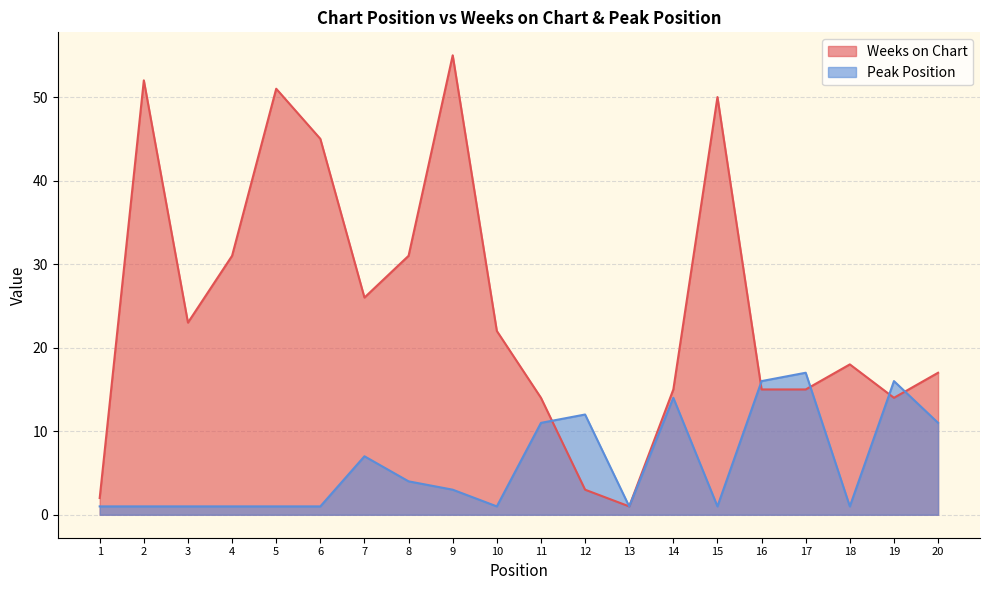

What is the lowest value of the Weeks on Chart series?

1